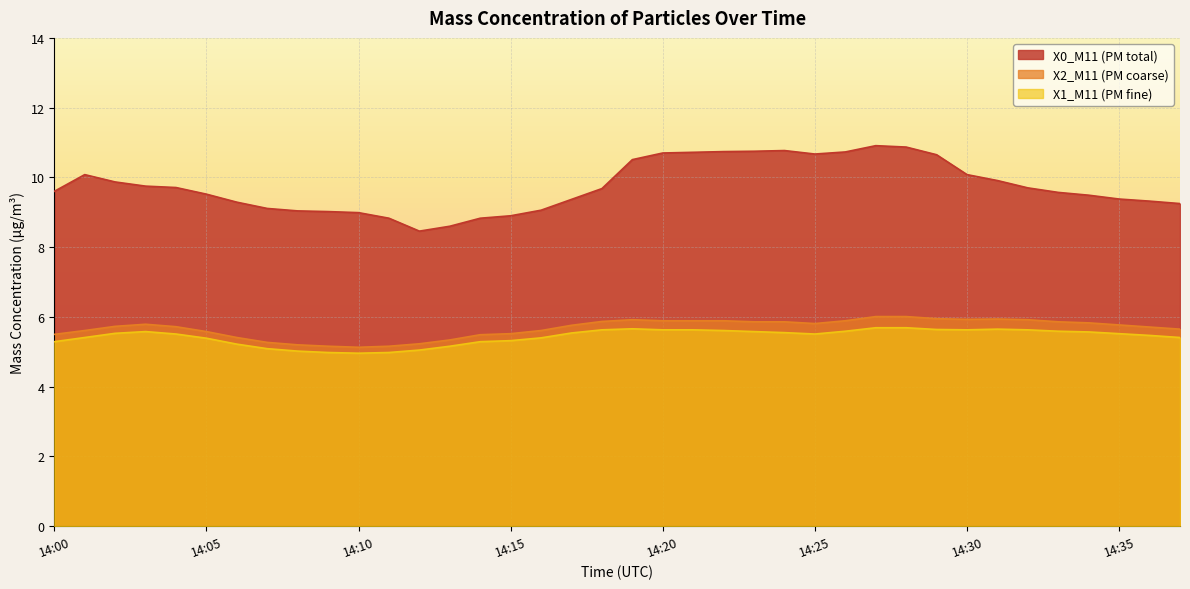

Between 14:21 and 14:13, which is larger?

14:21